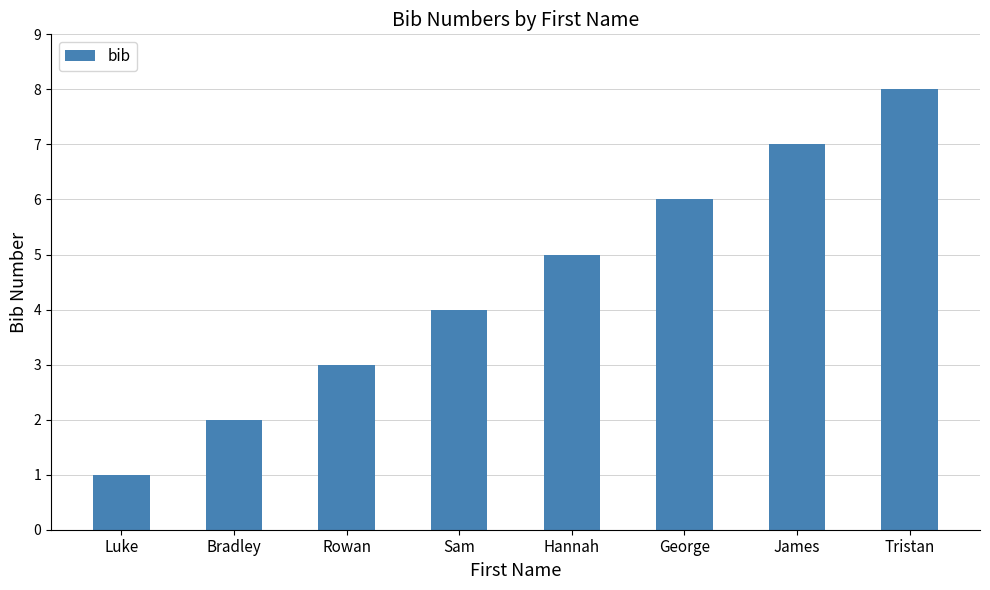

Approximately how many times larger is the value at James compared to George?

1.2